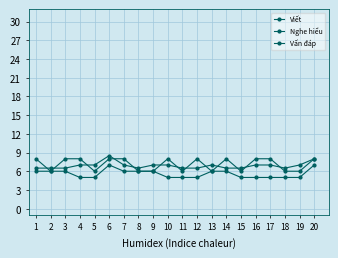

True or false: Nghe hiểu and Viết cross at least once.

True